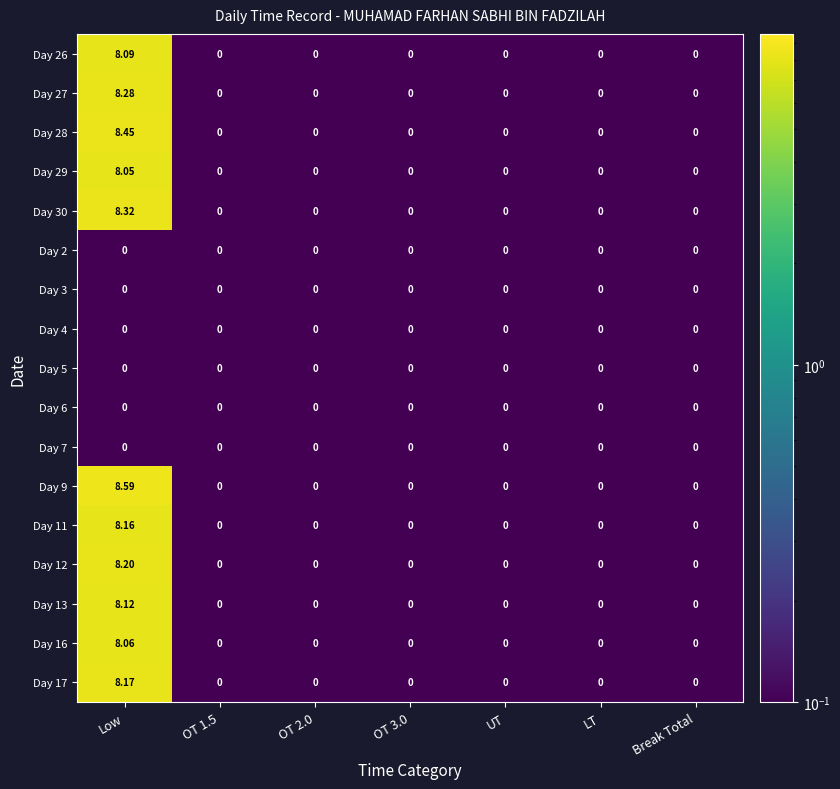

Which category has the highest value across all series?

Low